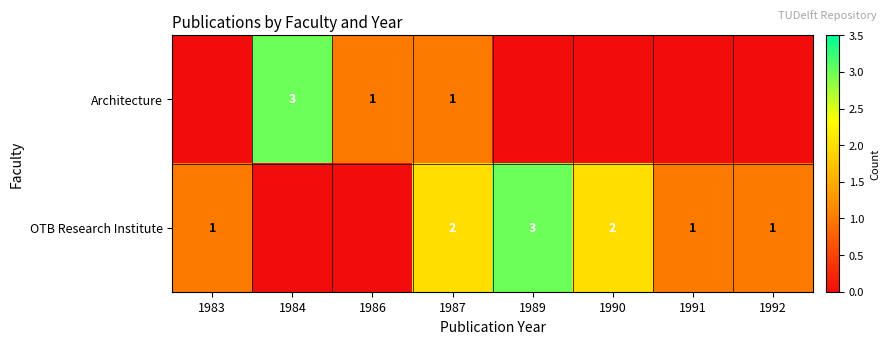

True or false: Architecture has a value of 2 at 1984.

False